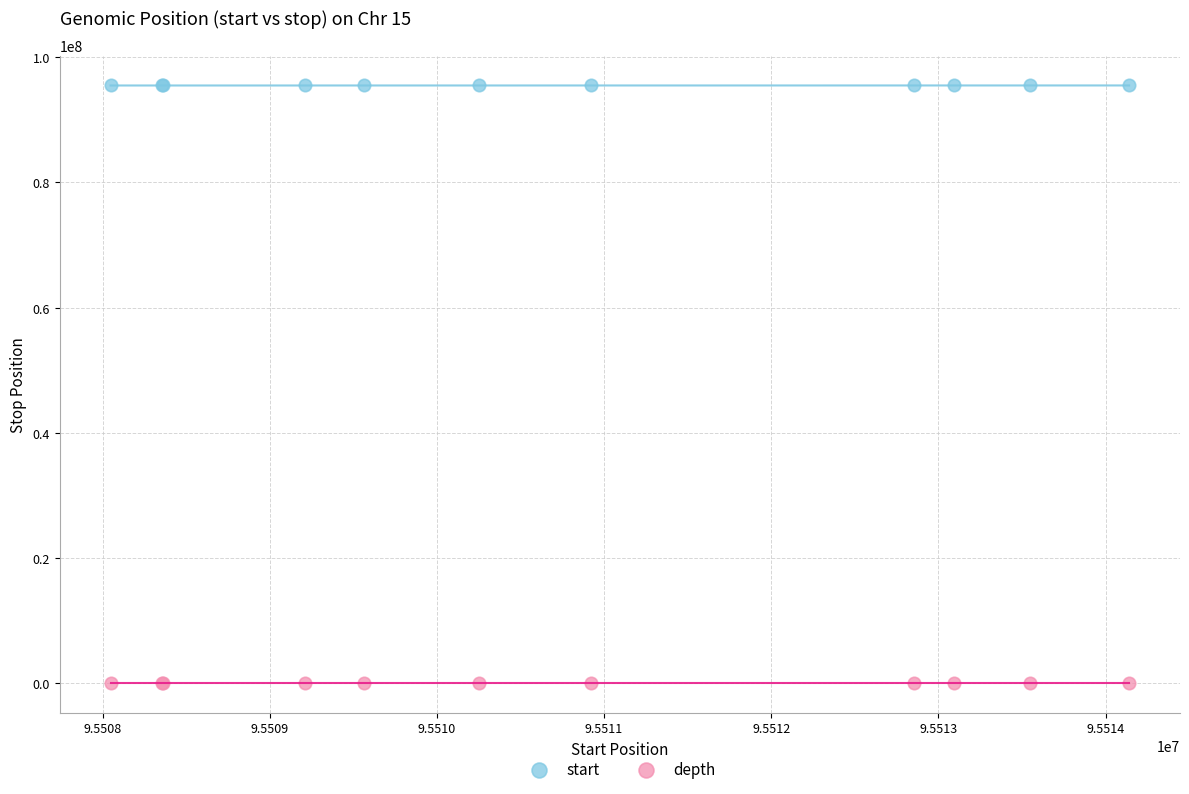

Which series contains the highest Y value?

start